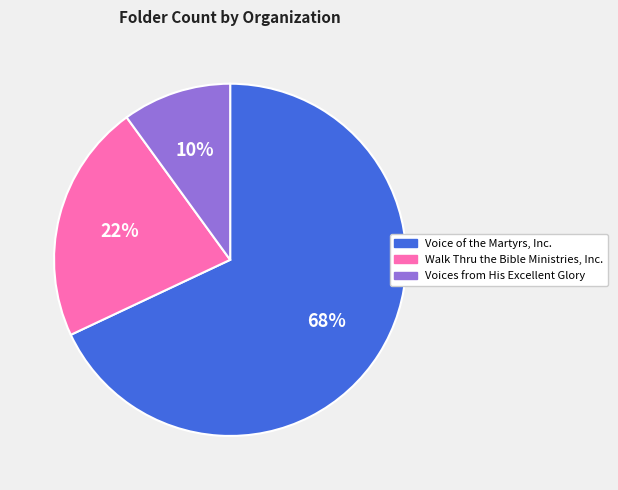

What is the largest slice in the pie chart?

Voice of the Martyrs, Inc.